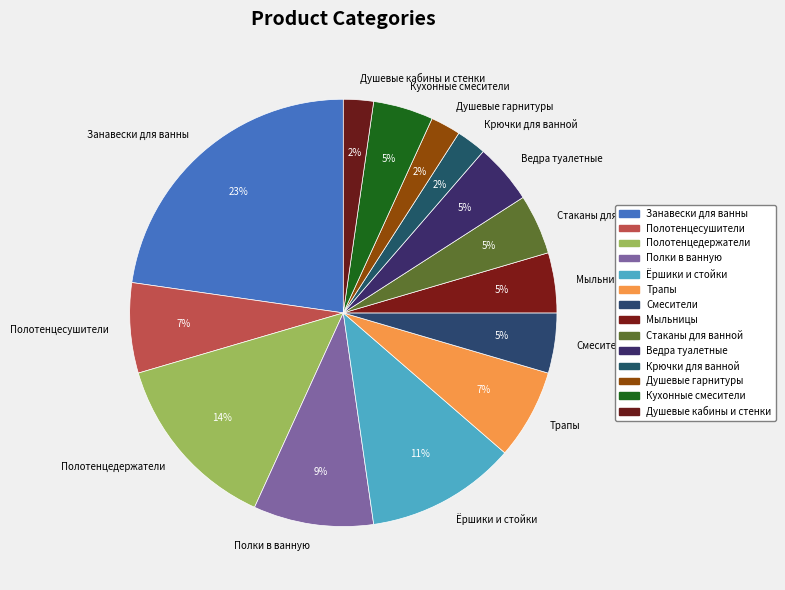

To the nearest percent, what portion does Полки в ванную represent?

9%